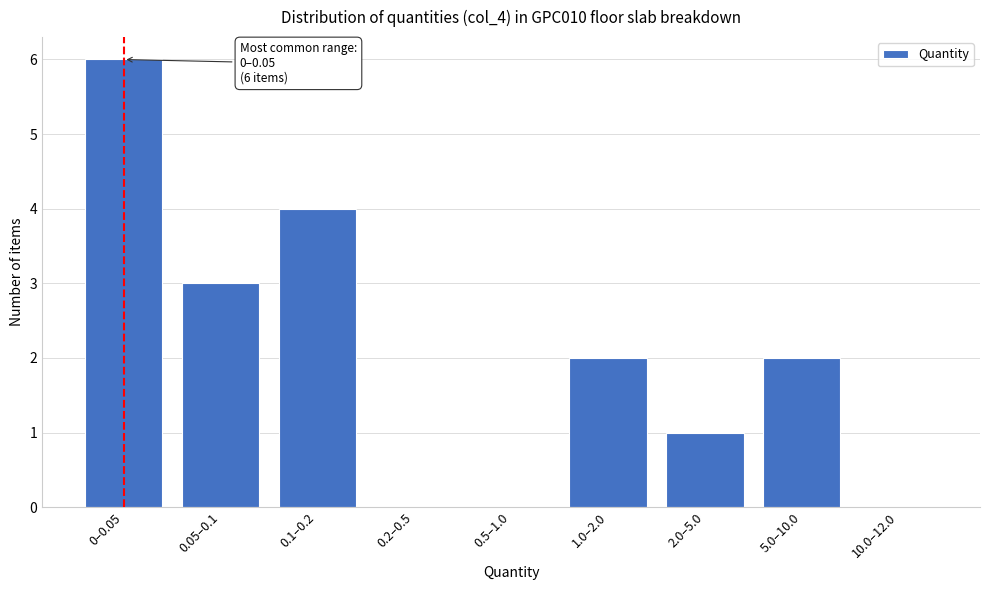

Reading right to left, transcribe all the data shown in this chart.

10.0–12.0=0	5.0–10.0=2	2.0–5.0=1	1.0–2.0=2	0.5–1.0=0	0.2–0.5=0	0.1–0.2=4	0.05–0.1=3	0–0.05=6